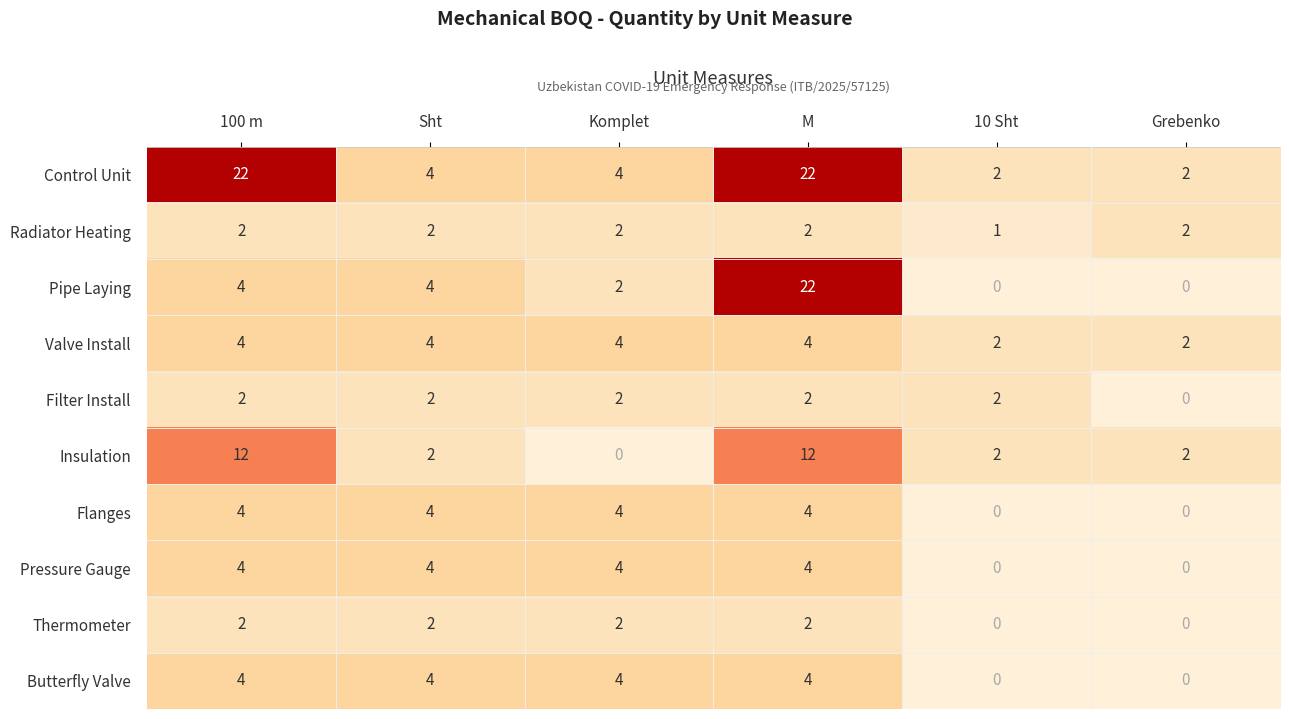

What is the sum of all Radiator Heating values?

11